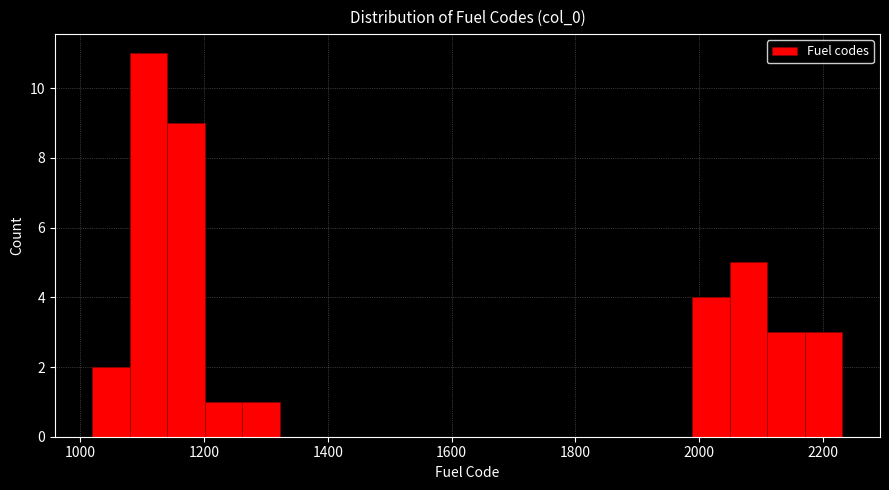

Around what value on the x-axis is the tallest bar? Give the approximate position of its centre, as read against the axis.

1120